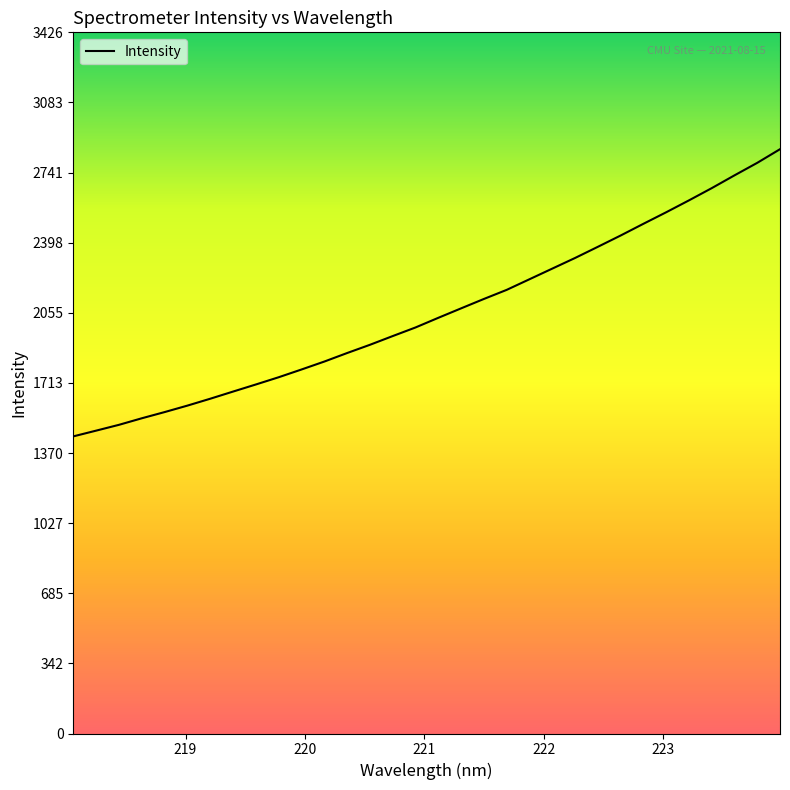

What is the minimum value shown in the chart?

1451.8